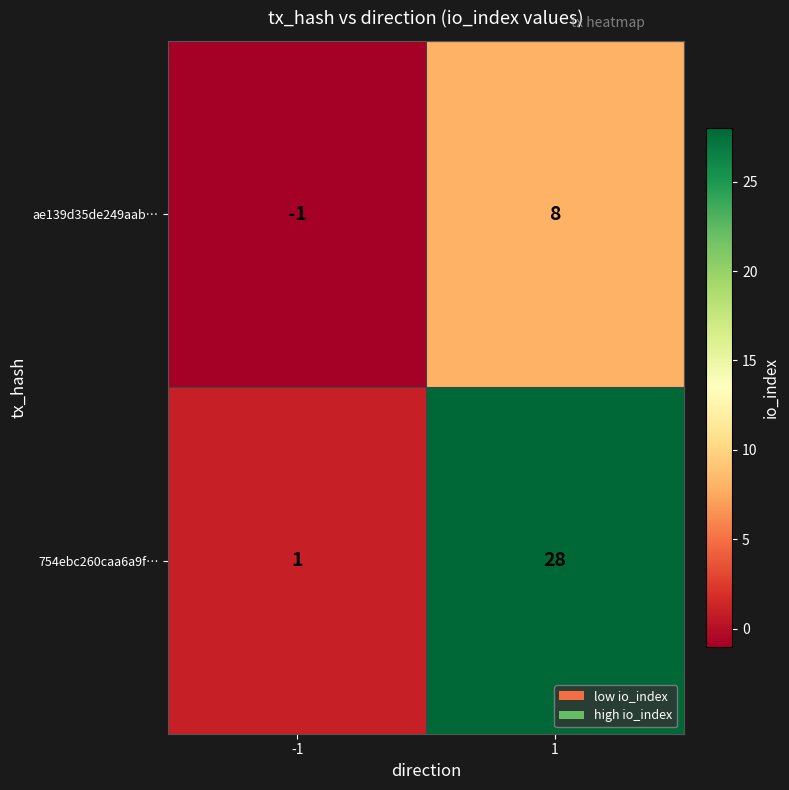

True or false: 754ebc260caa6a9f… has a value of 9 at 1.

False